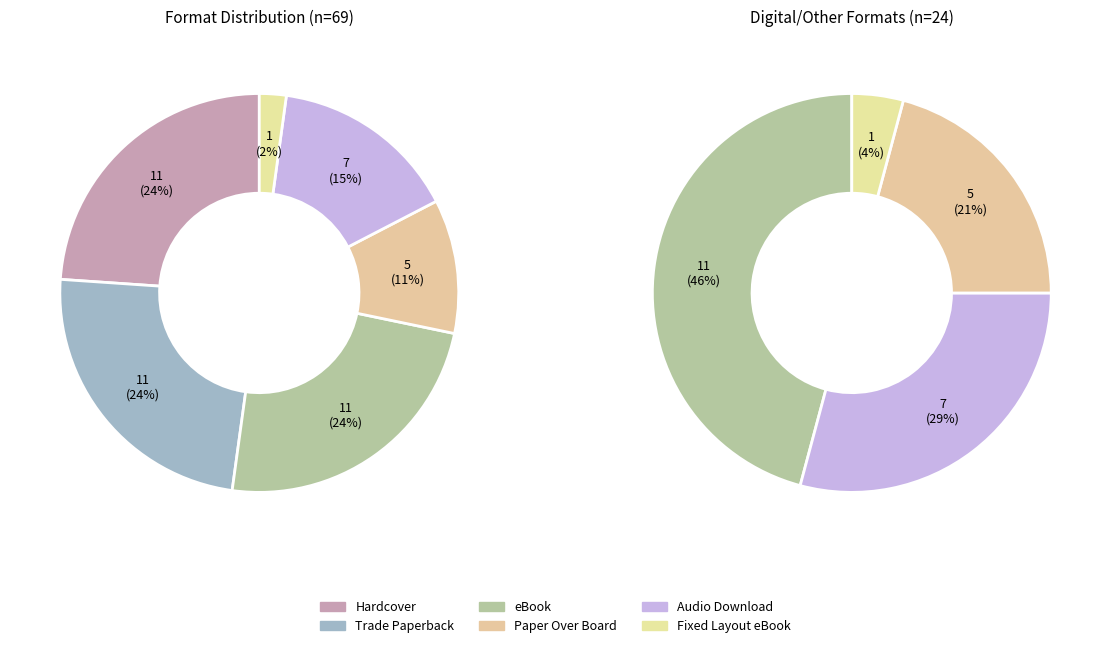

Rank the categories by value from lowest to highest.

Fixed Layout eBook, Paper Over Board, Audio Download, Hardcover, Trade Paperback, eBook